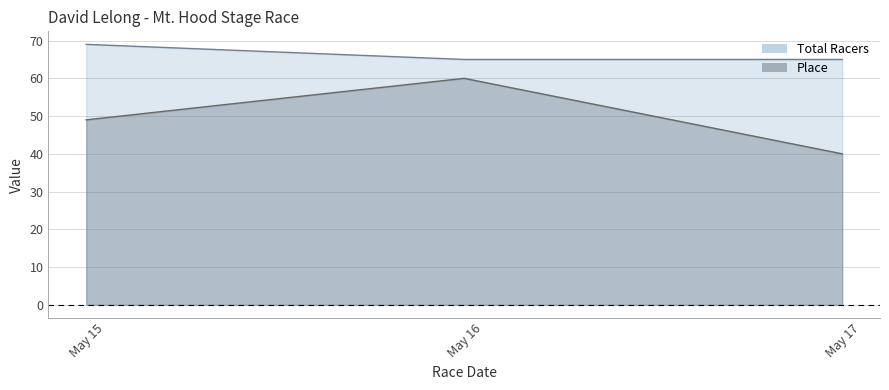

True or false: Total Racers has a value of 65 at May 17.

True